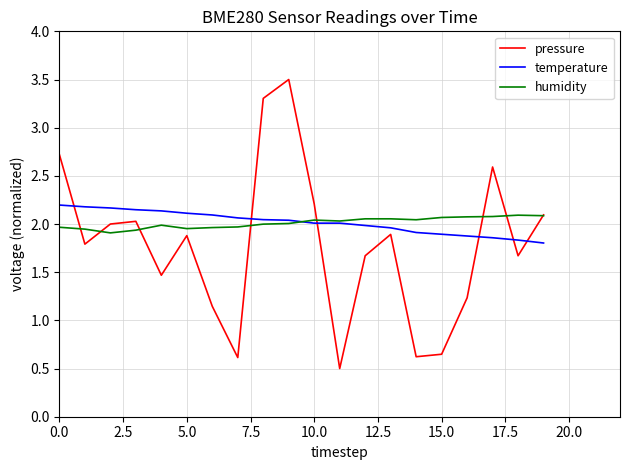

Which series has the widest spread of values?

pressure